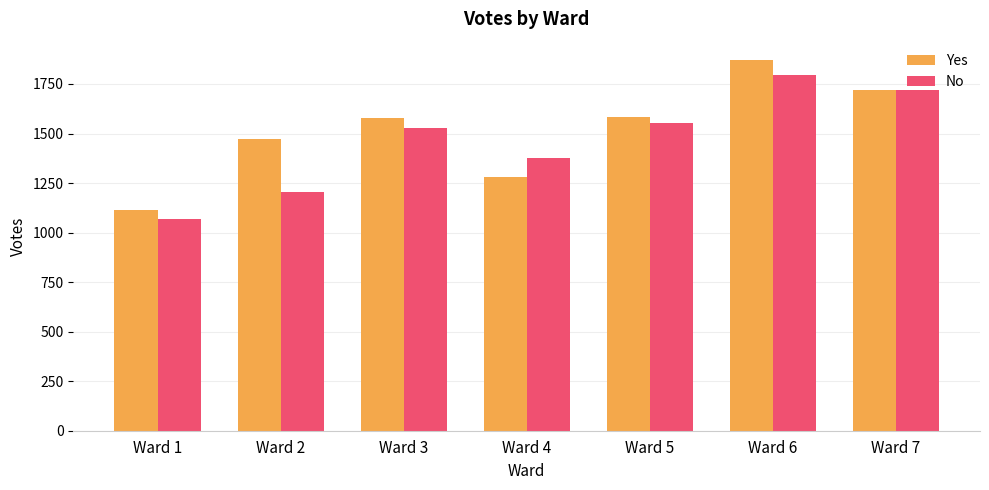

How many data points in No are less than 1528?

3